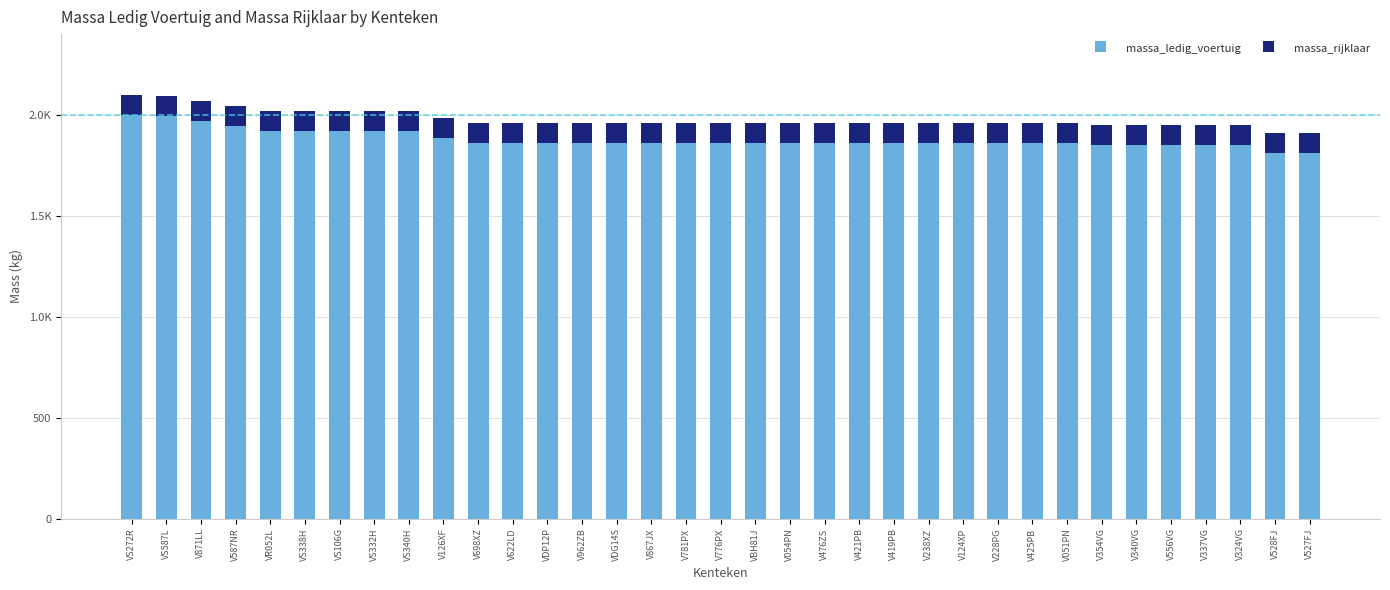

Reading left to right, transcribe all the data shown in this chart.

massa_ledig_voertuig: 2000	1995	1970	1946	1920	1920	1920	1920	1920	1885	1860	1860	1860	1860	1860	1860	1860	1860	1860	1860	1860	1860	1860	1860	1860	1860	1860	1860	1850	1850	1850	1850	1850	1810	1810
massa_rijklaar: 2100	2095	2070	2046	2020	2020	2020	2020	2020	1985	1960	1960	1960	1960	1960	1960	1960	1960	1960	1960	1960	1960	1960	1960	1960	1960	1960	1960	1950	1950	1950	1950	1950	1910	1910